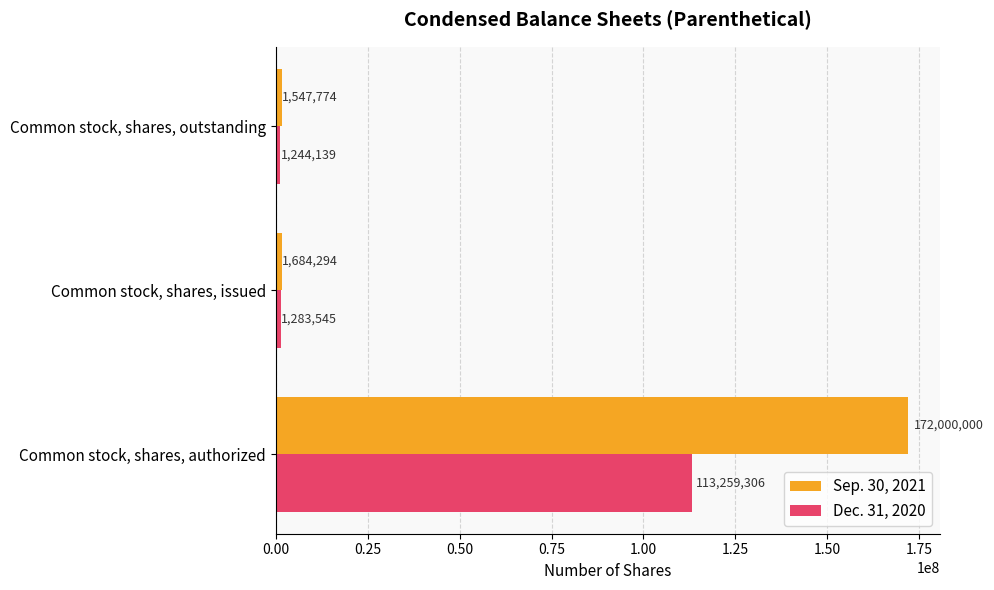

What are all the series names shown in the legend?

Sep. 30, 2021, Dec. 31, 2020